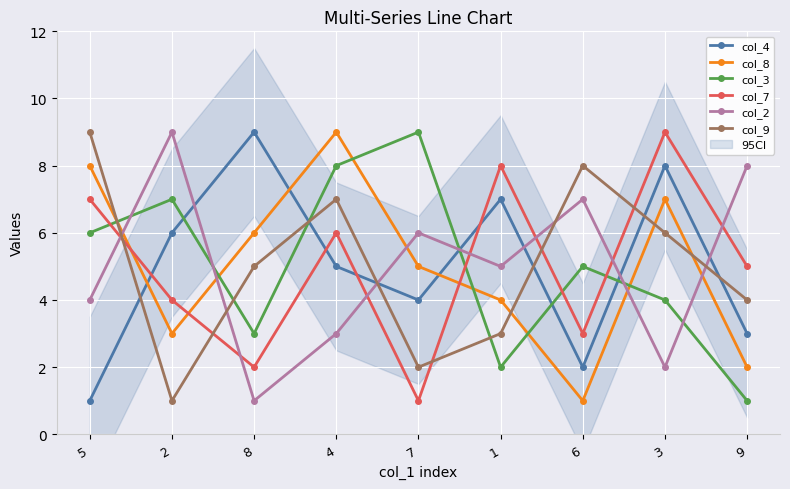

What is the spread (max minus min) of values at 1?

6